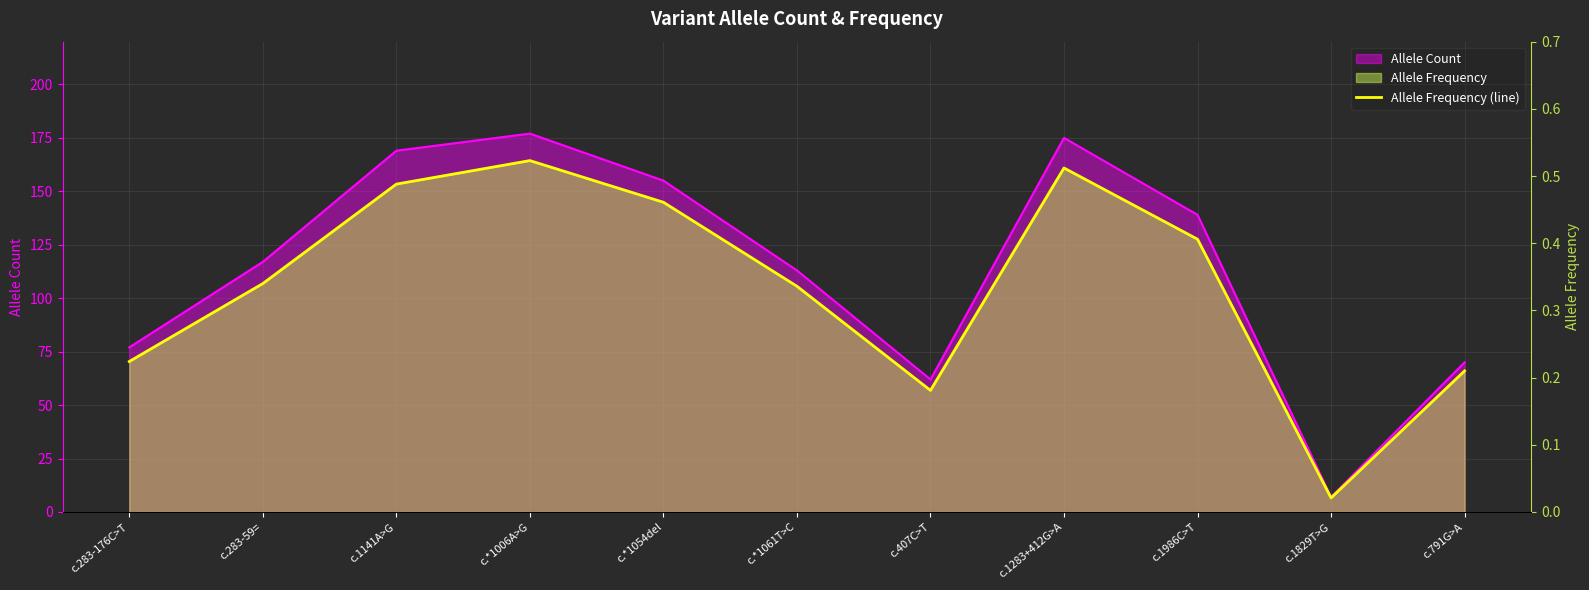

What position from the right is c.1141A>G?

9